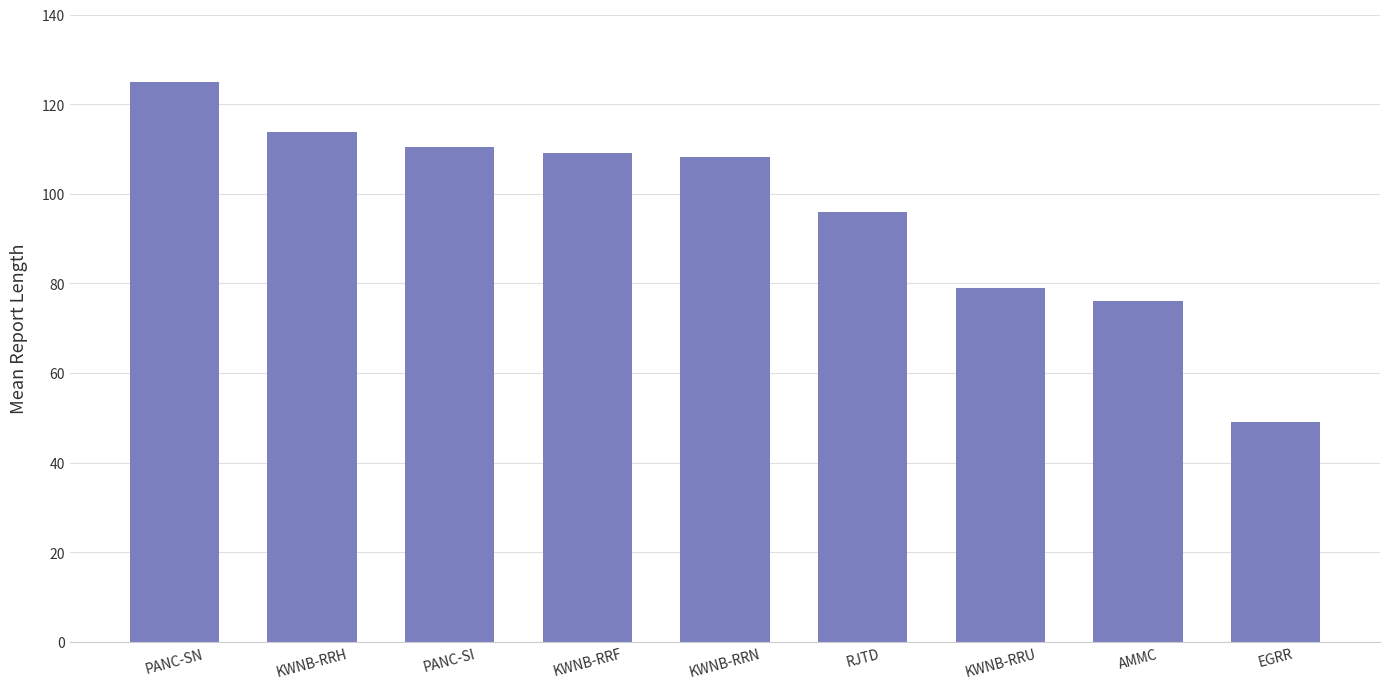

At which label does the data first exceed 108?

PANC-SN